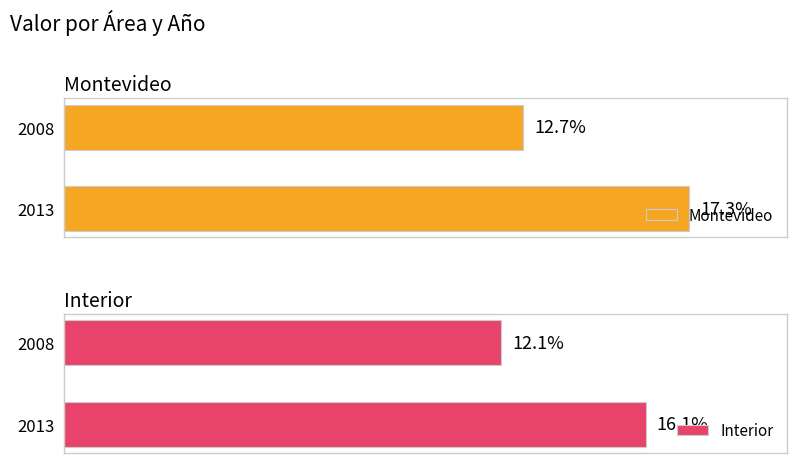

Rank the categories by Interior value from highest to lowest.

2013, 2008